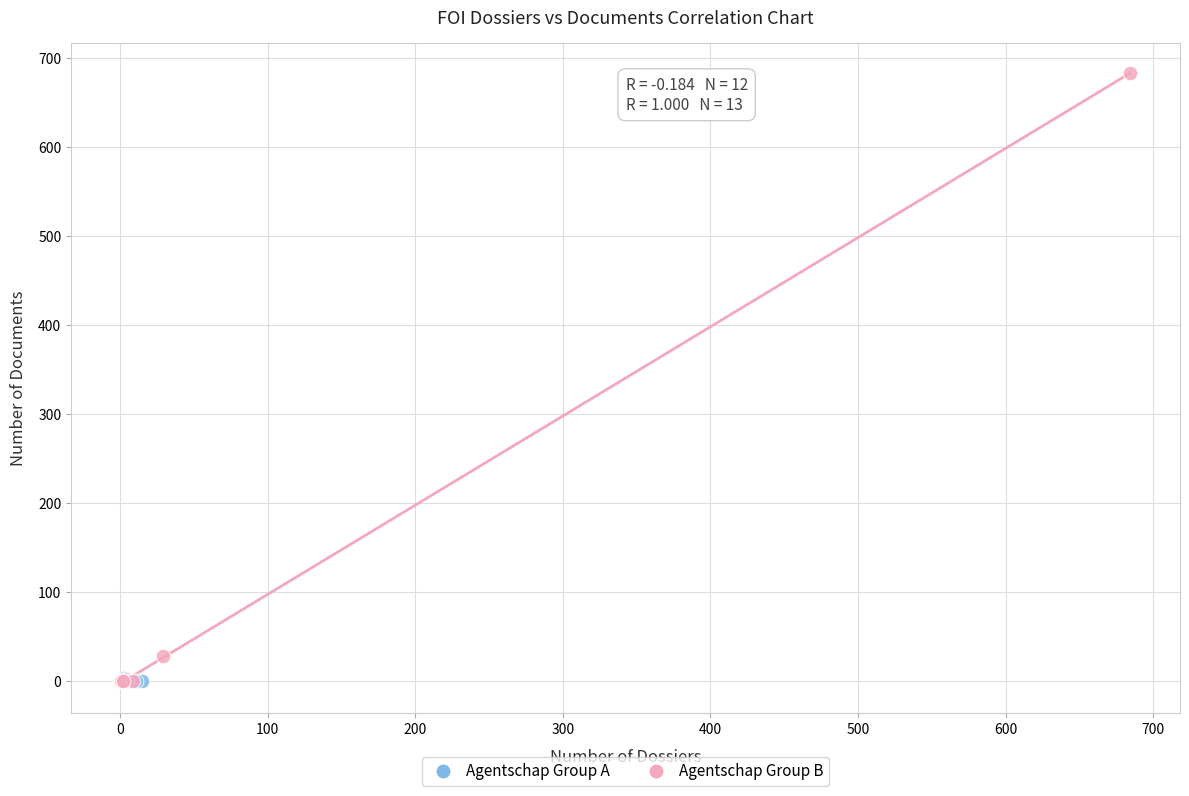

Which series reaches the maximum Y coordinate?

Agentschap Group B